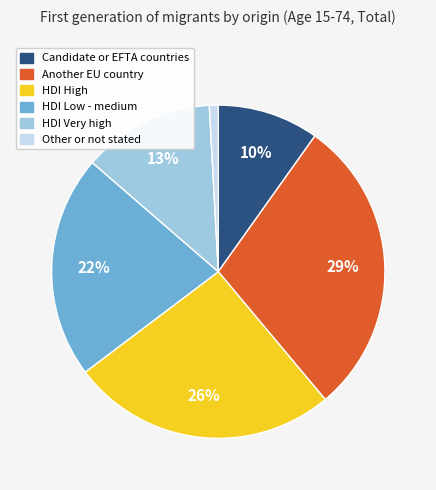

To the nearest percent, what is the average slice percentage?

17%